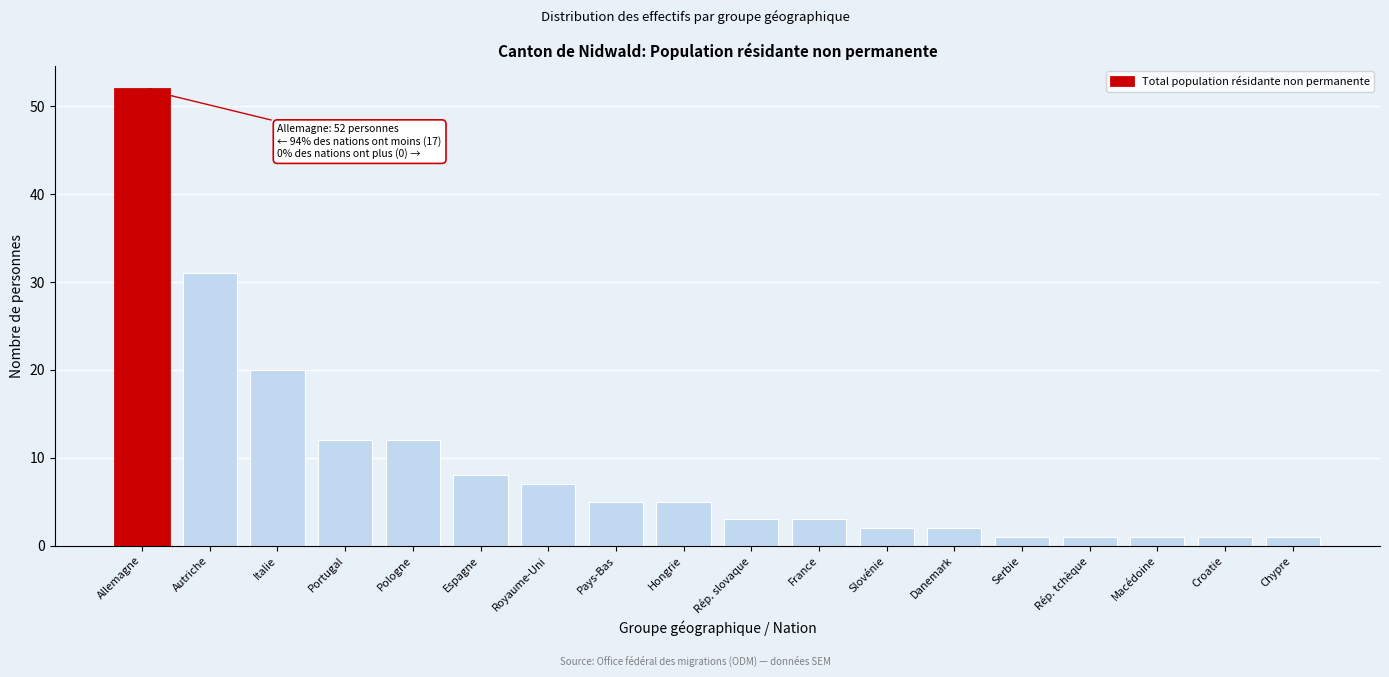

Reading right to left, transcribe all the data shown in this chart.

1	1	1	1	1	2	2	3	3	5	5	7	8	12	12	20	31	52